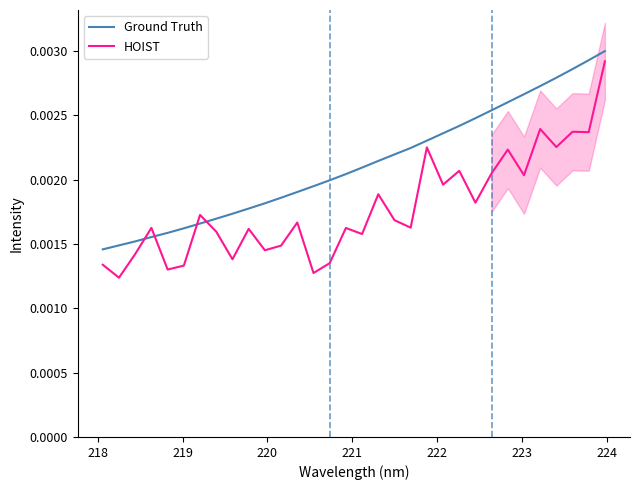

Which series ends up on top after the final intersection of Ground Truth and HOIST?

Ground Truth